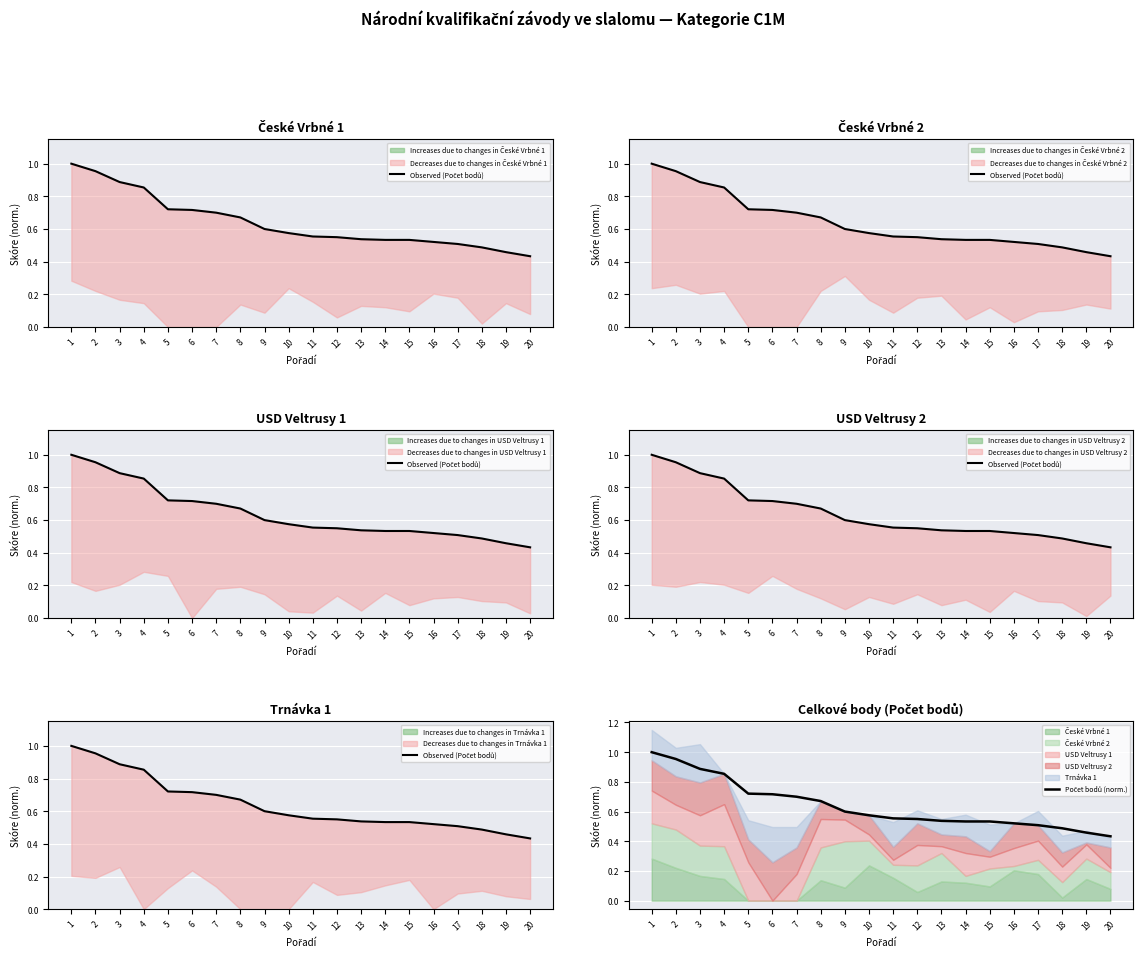

Which category has the highest value across all series?

1